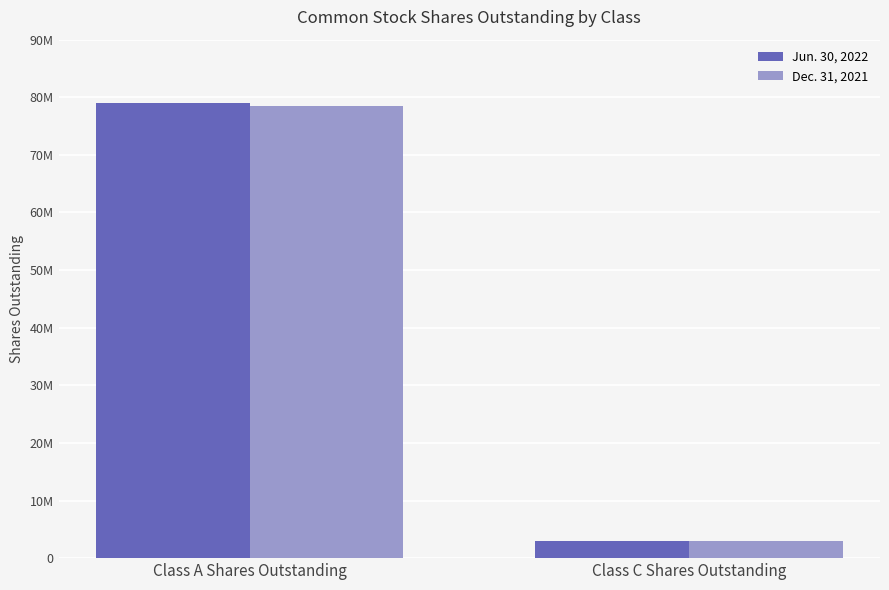

The value of Jun. 30, 2022 at Class A Shares Outstanding is 48312382. True or false?

False